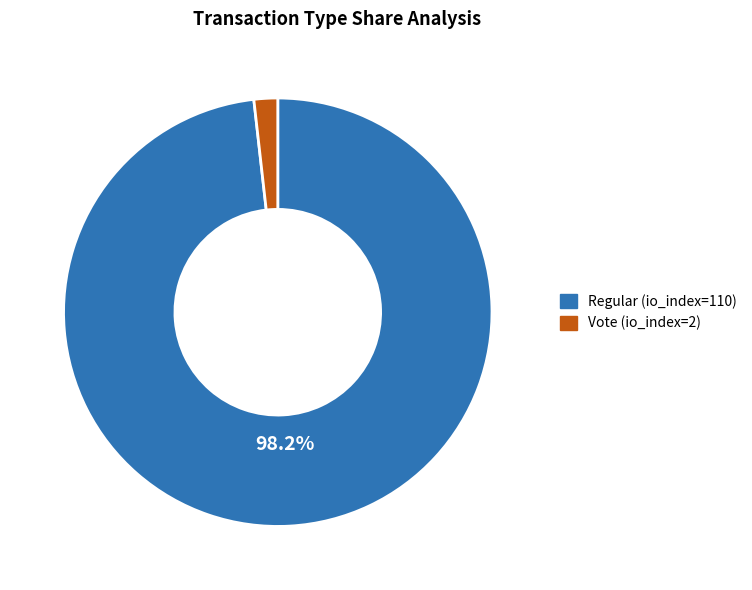

To the nearest percent, what is the difference between the Vote (io_index=2) and Regular (io_index=110) slice percentages?

96%